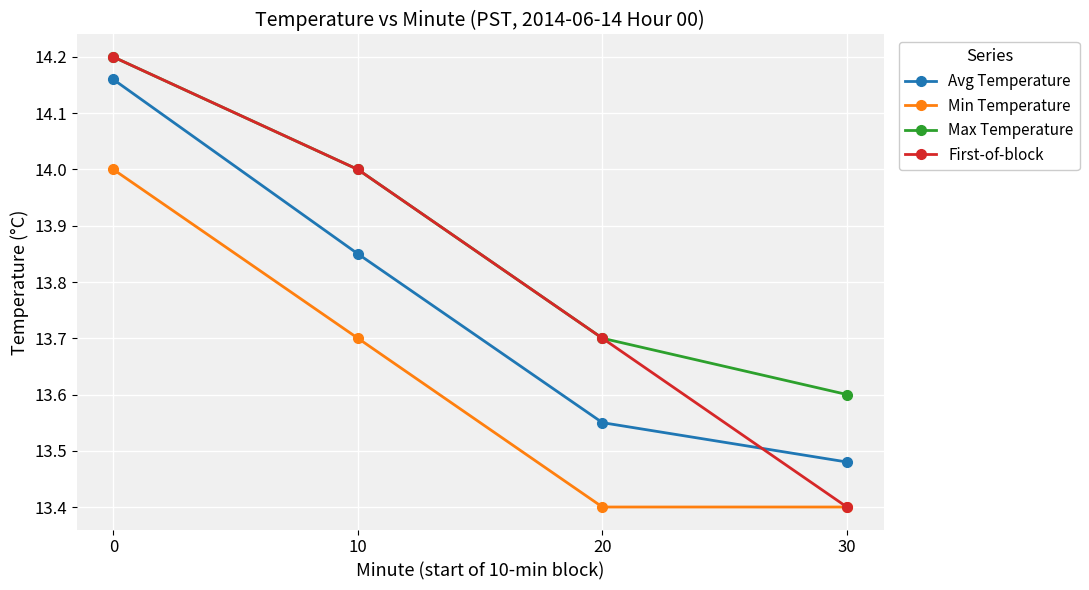

What is the value of the Min Temperature point at the 1st from the left?

14.0